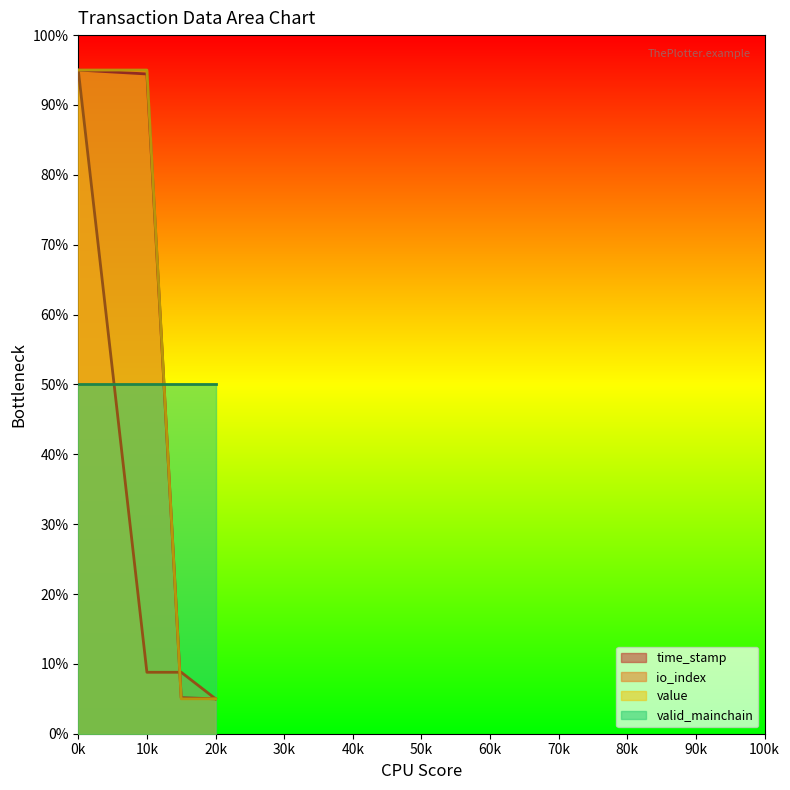

What are all the series names shown in the legend?

time_stamp, io_index, value, valid_mainchain